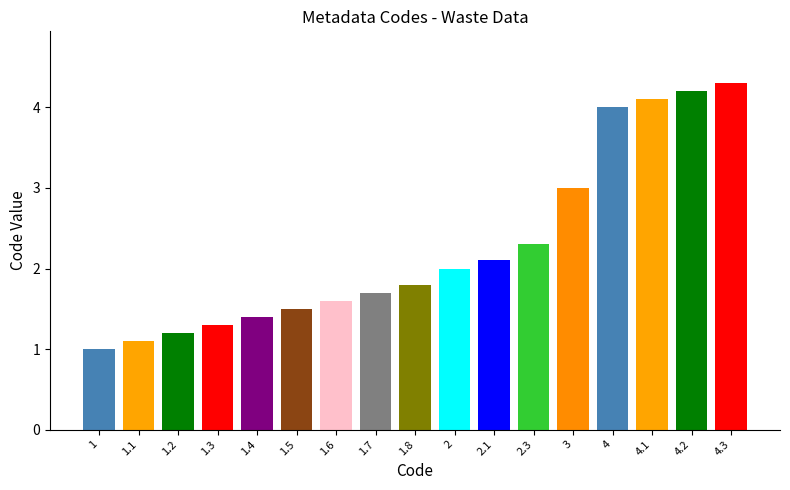

Reading left to right, list all the values displayed in this chart.

1.0	1.1	1.2	1.3	1.4	1.5	1.6	1.7	1.8	2.0	2.1	2.3	3.0	4.0	4.1	4.2	4.3